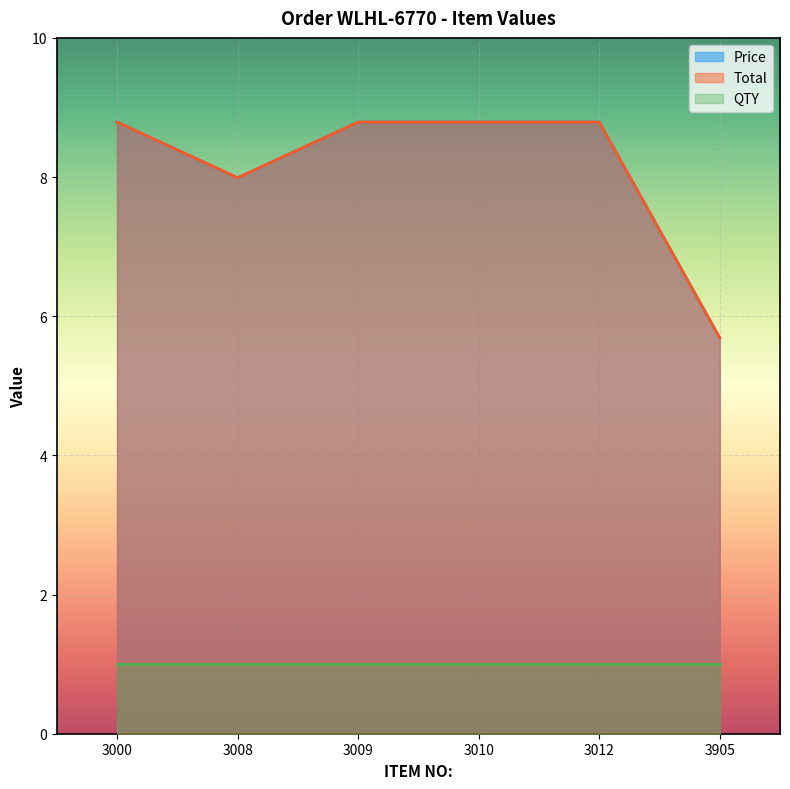

Does the chart display data point markers on the line(s)?

No